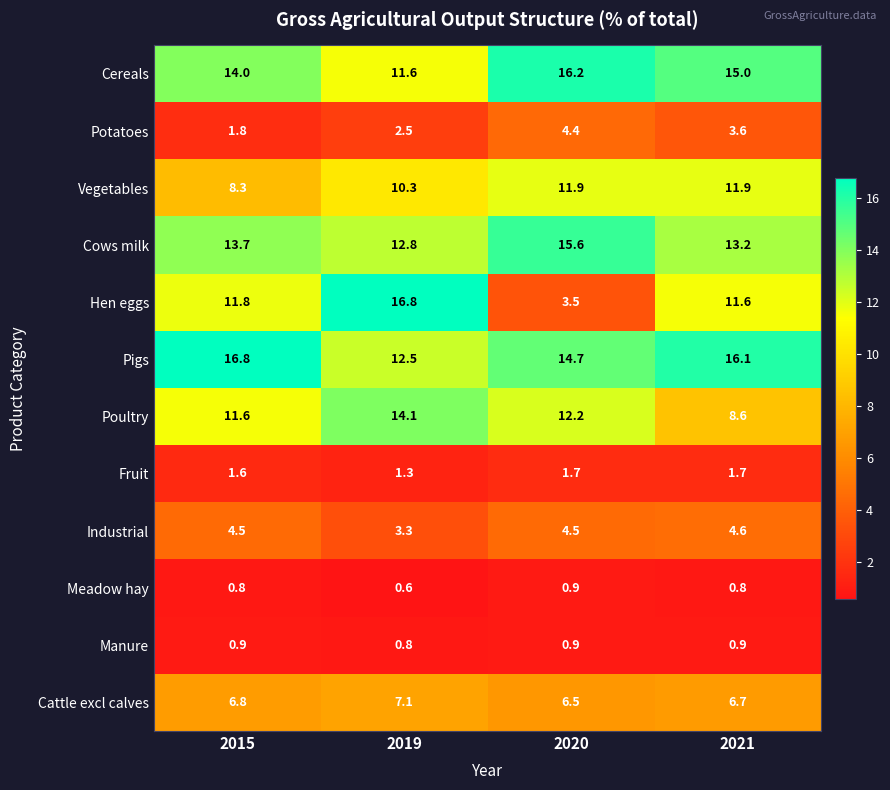

What is the spread (max minus min) of values at 2015?

16.0